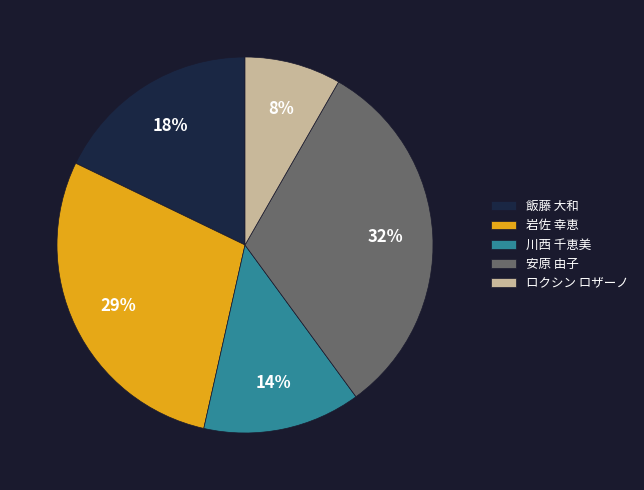

Do 川西 千恵美 and 岩佐 幸恵 together represent more than half of the pie?

No